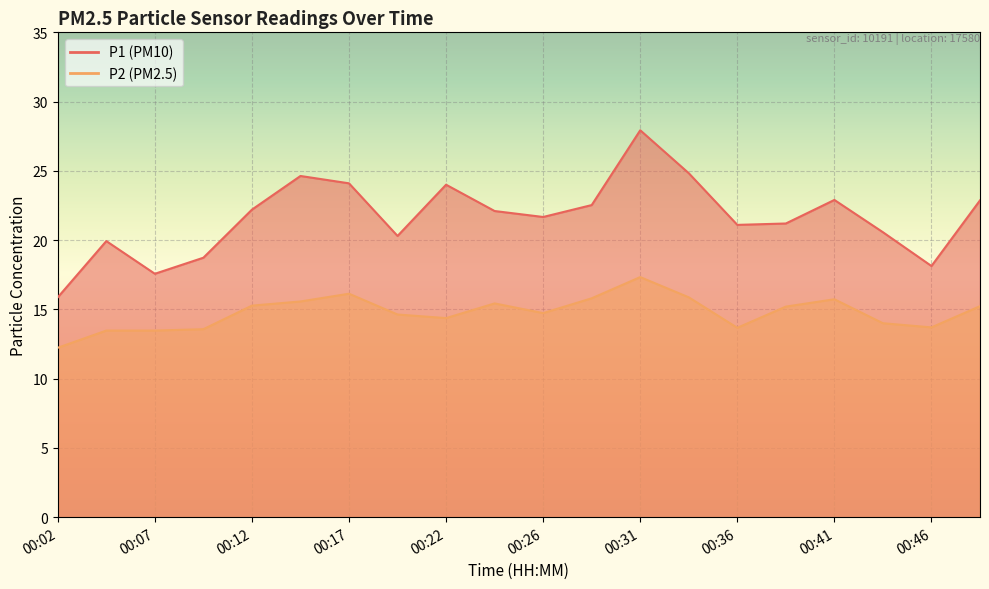

Does the chart display data point markers on the line(s)?

No